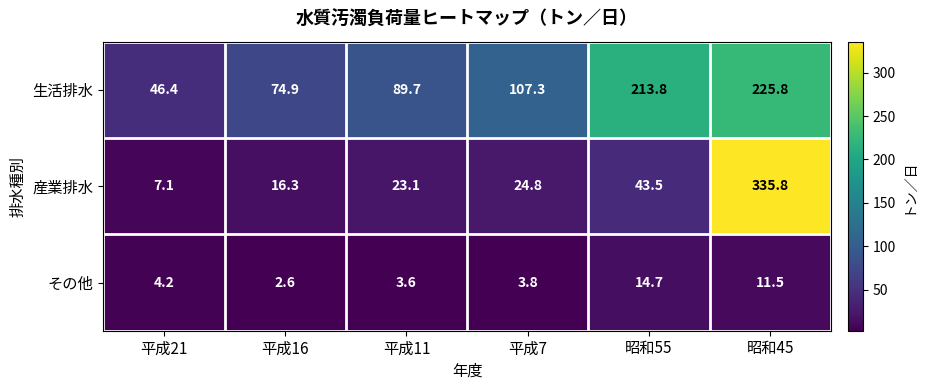

Reading left to right, list all the values displayed in this chart.

生活排水: 平成21=46.4	平成16=74.9	平成11=89.7	平成7=107.3	昭和55=213.8	昭和45=225.8
産業排水: 平成21=7.1	平成16=16.3	平成11=23.1	平成7=24.8	昭和55=43.5	昭和45=335.8
その他: 平成21=4.2	平成16=2.6	平成11=3.6	平成7=3.8	昭和55=14.7	昭和45=11.5